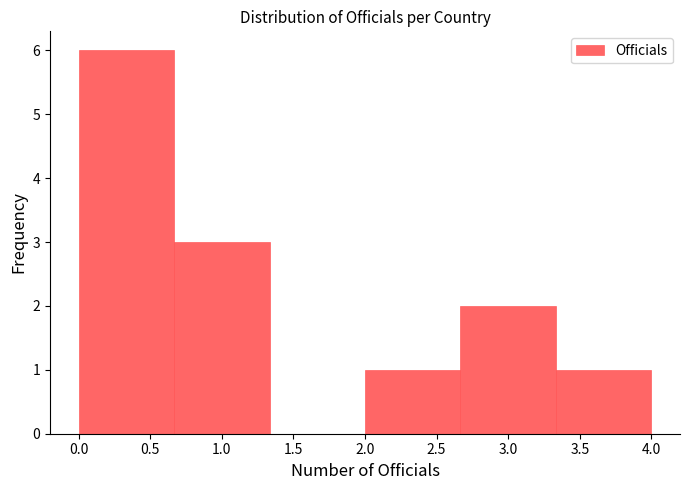

How tall is the bar that spans 2.65 to 3.35 on the x-axis? Neither the bar edges nor the heights are printed on the chart, so give them approximately, as read against the axes.

2